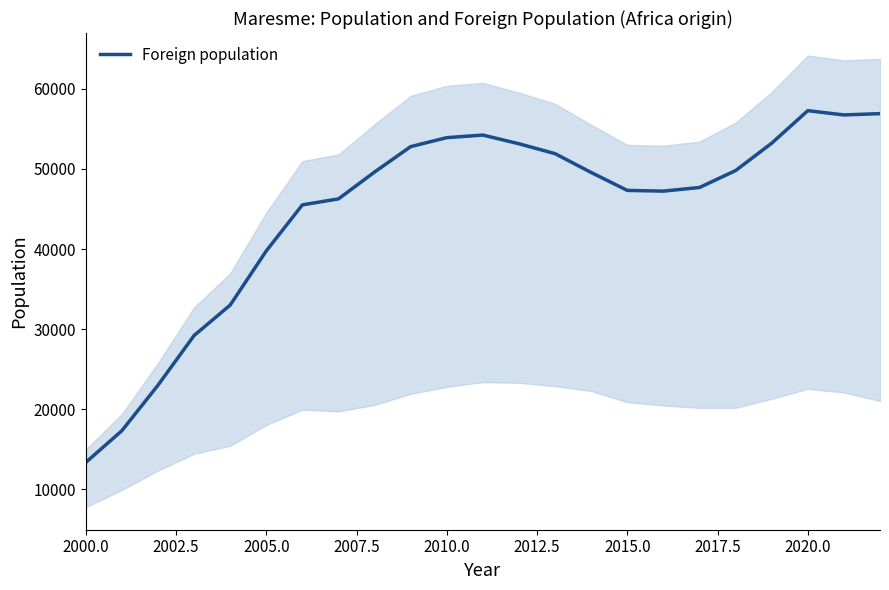

Is this an area chart (filled region under the line)?

No